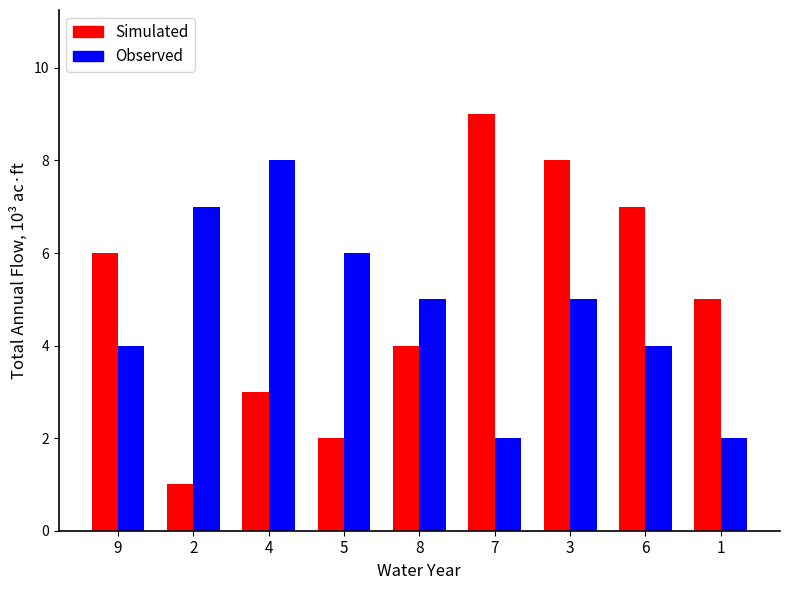

Which series has the largest range (max minus min)?

Simulated